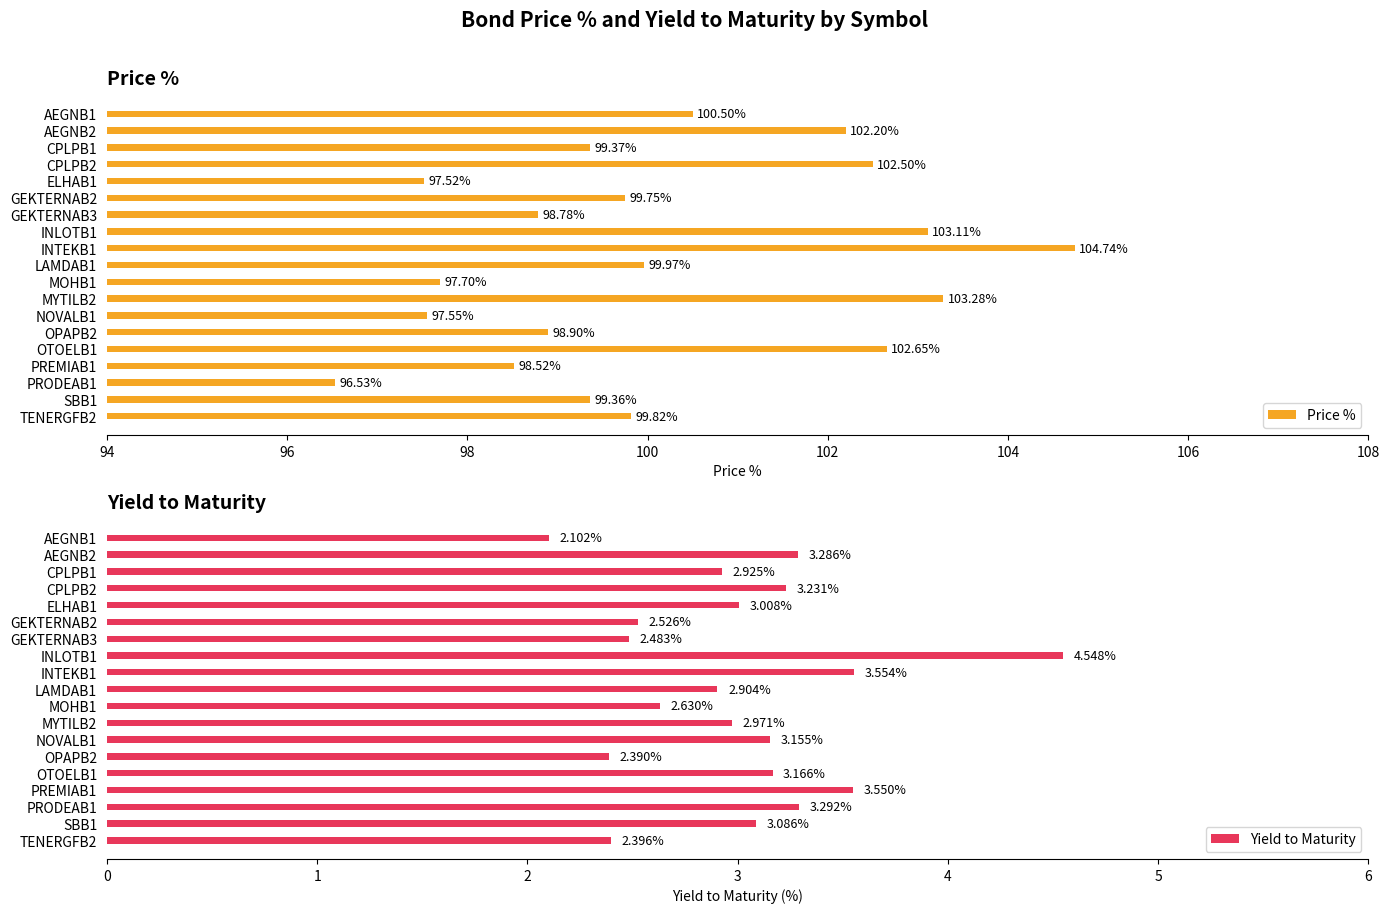

What is the difference between the maximum and second lowest values in the Price % series?

7.2